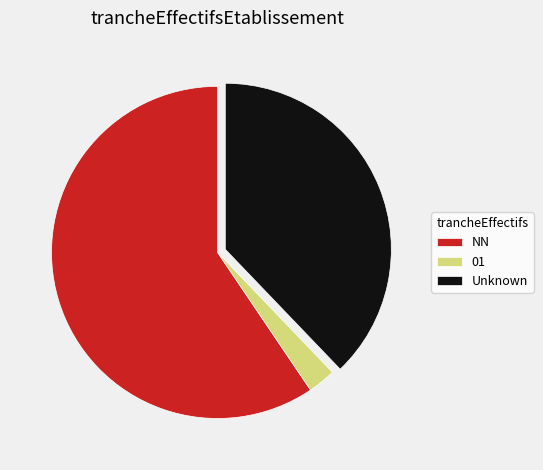

Which category has the biggest portion of the pie?

NN